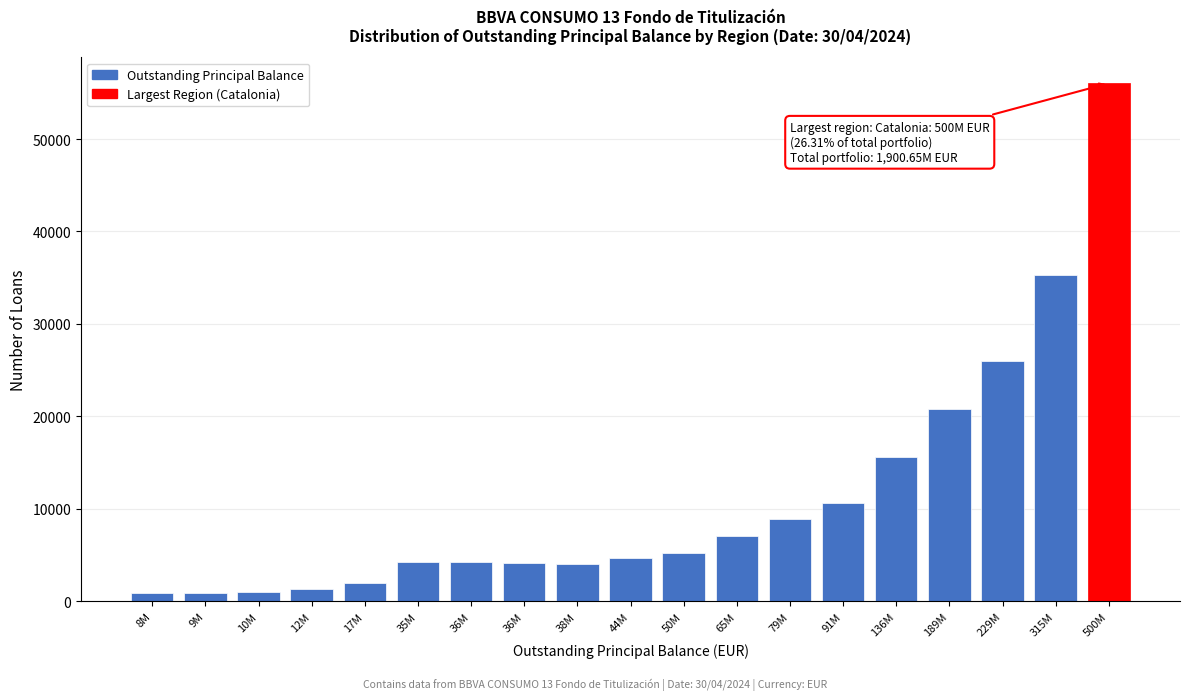

How many bars are there in total?

19